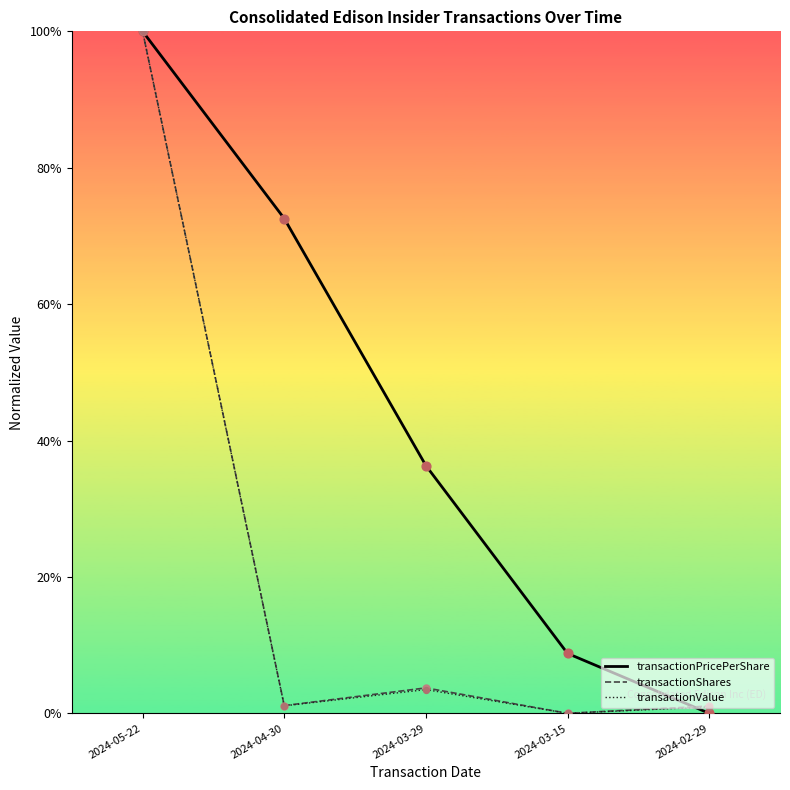

What are all the series names shown in the legend?

transactionPricePerShare, transactionShares, transactionValue